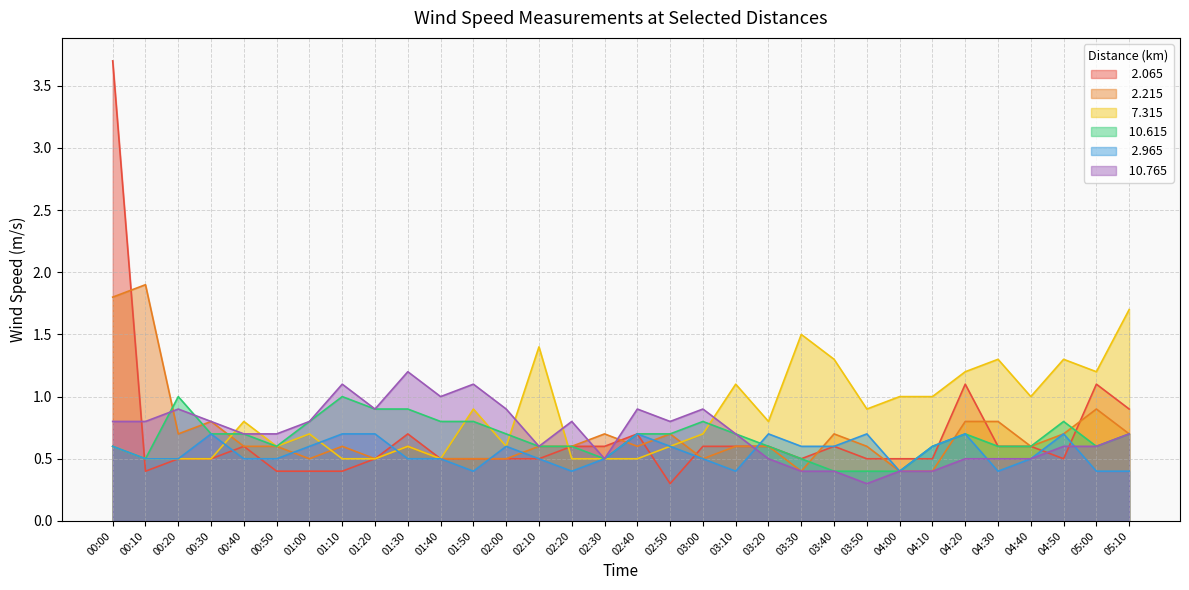

How many interior local valleys does the   2.215 series have?

7